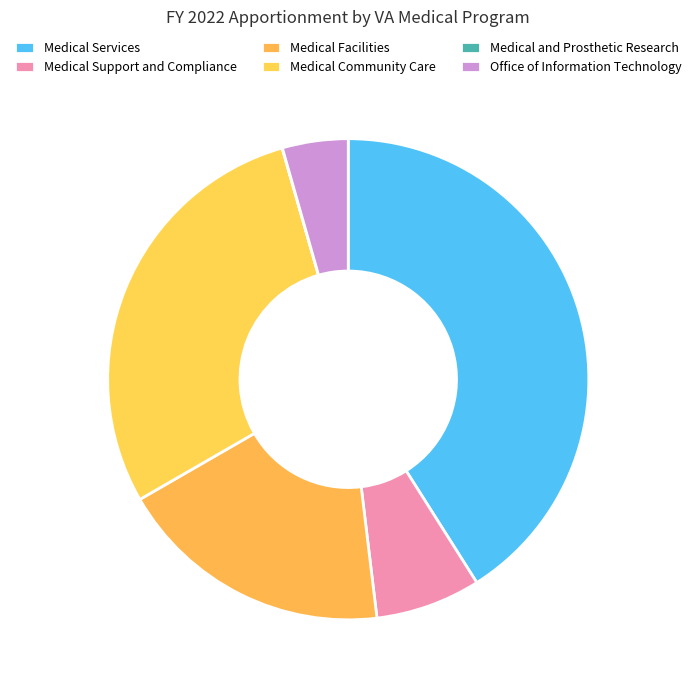

What is the change in value from Medical Services to Medical Support and Compliance?

-4701758000